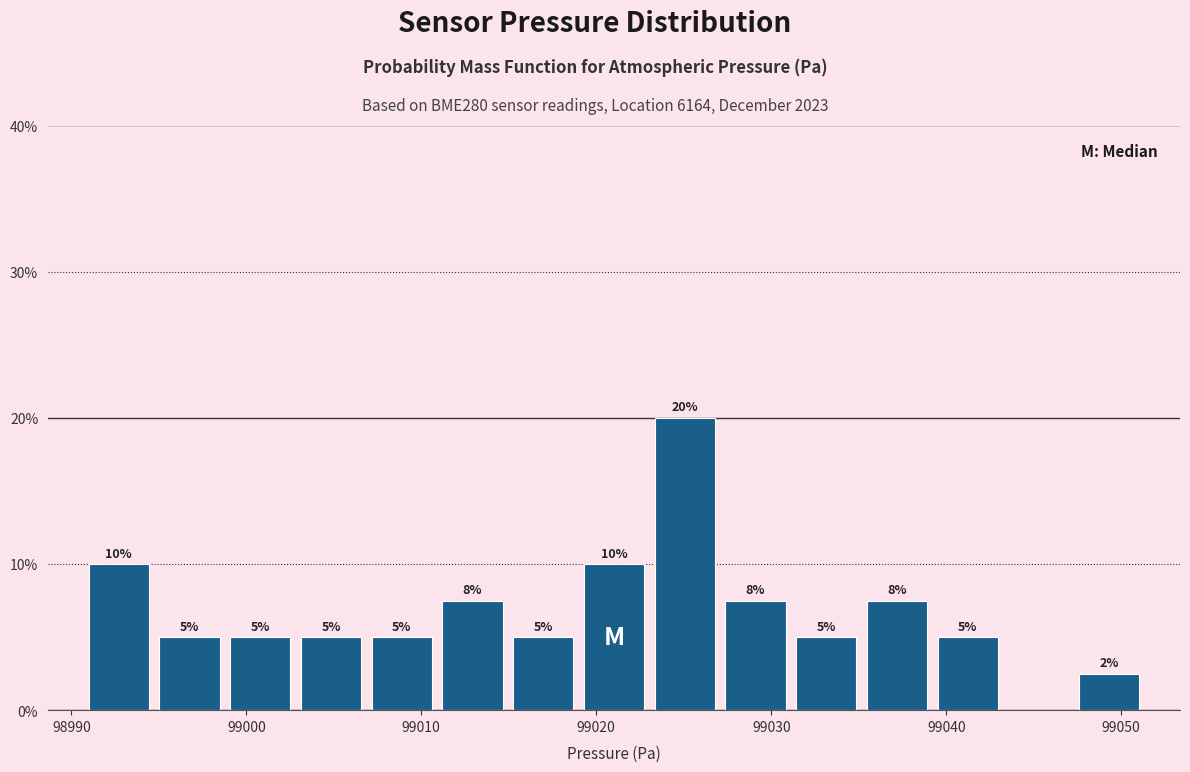

Which range on the x-axis has the tallest bar?

99023 to 99027